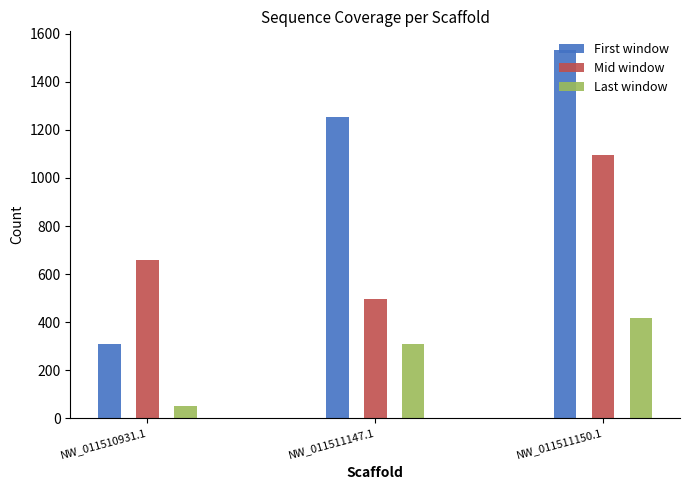

What value does the Mid window series have at NW_011511147.1?

495